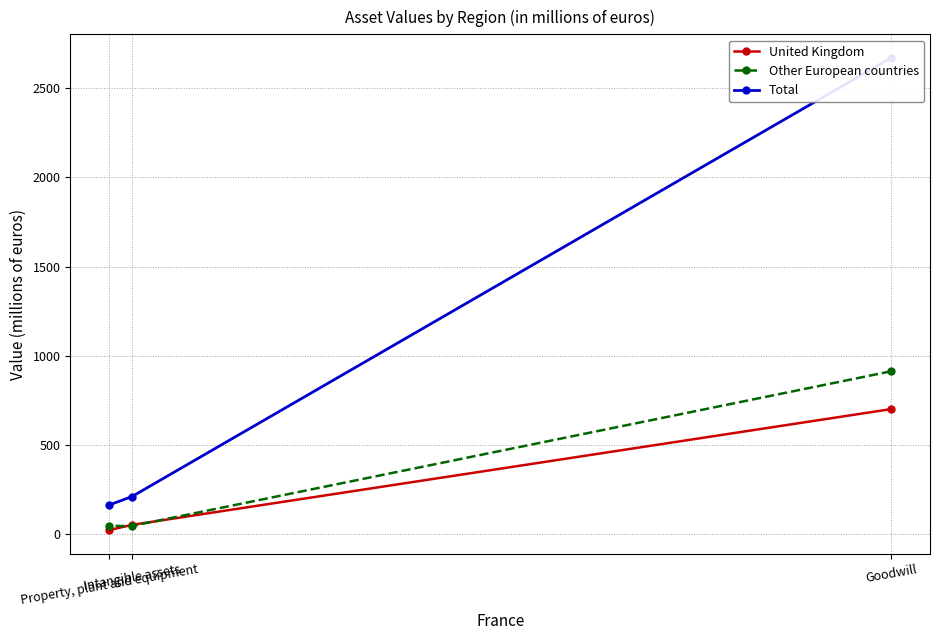

How many lines are shown in the chart?

3